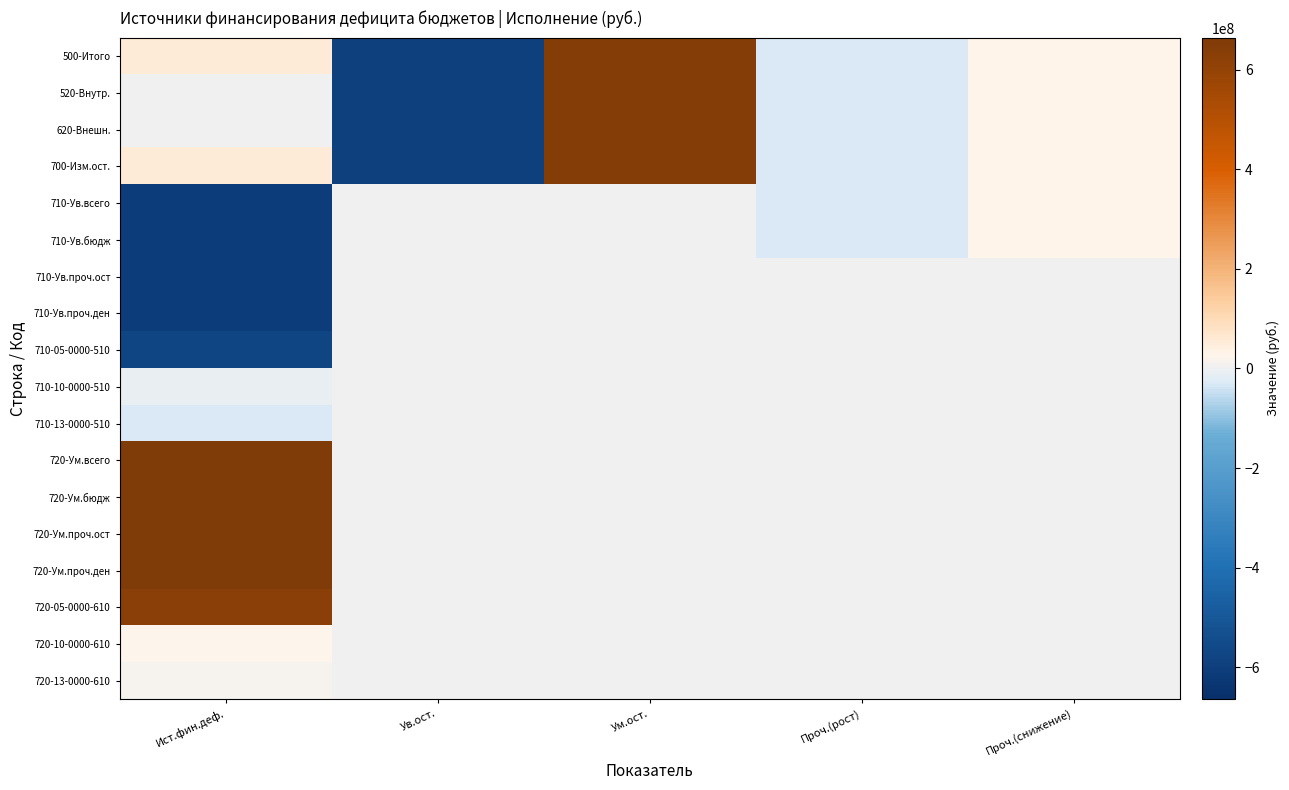

Rank the series by their maximum value, from highest to lowest.

720-Ум.всего, 720-Ум.бюдж, 720-Ум.проч.ост, 720-Ум.проч.ден, 500-Итого, 520-Внутр., 620-Внешн., 700-Изм.ост., 720-05-0000-610, 710-Ув.бюдж, 710-Ув.всего, 720-10-0000-610, 720-13-0000-610, 710-Ув.проч.ост, 710-Ув.проч.ден, 710-05-0000-510, 710-10-0000-510, 710-13-0000-510